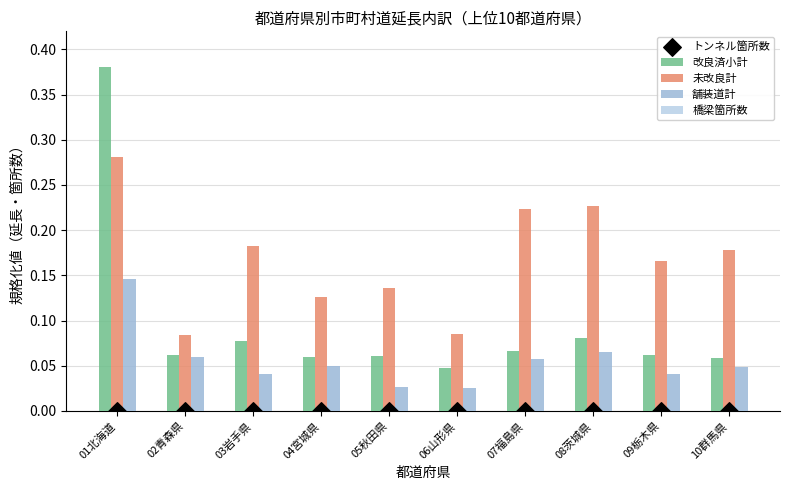

What is the total value across all series at 05秋田県?

0.2